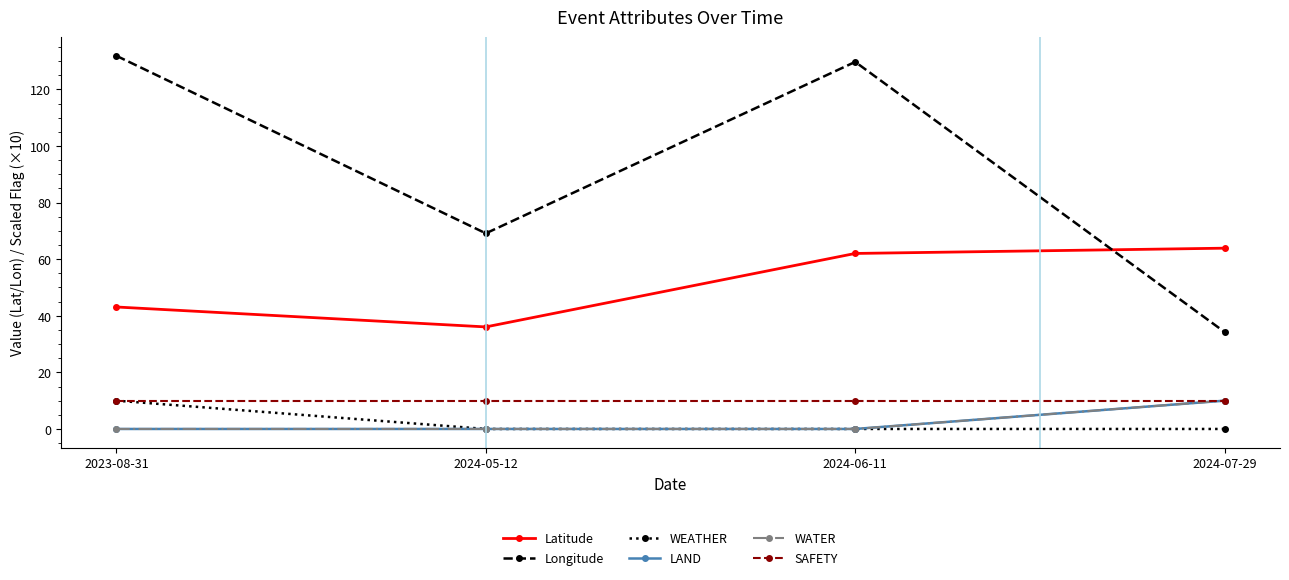

True or false: Latitude has a value of 62.0 at 2024-06-11.

True